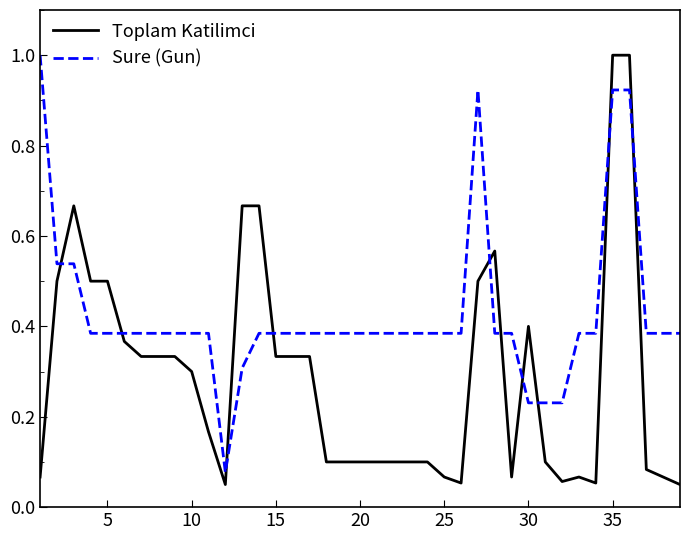

Which series has the largest total across all categories?

Sure (Gun)